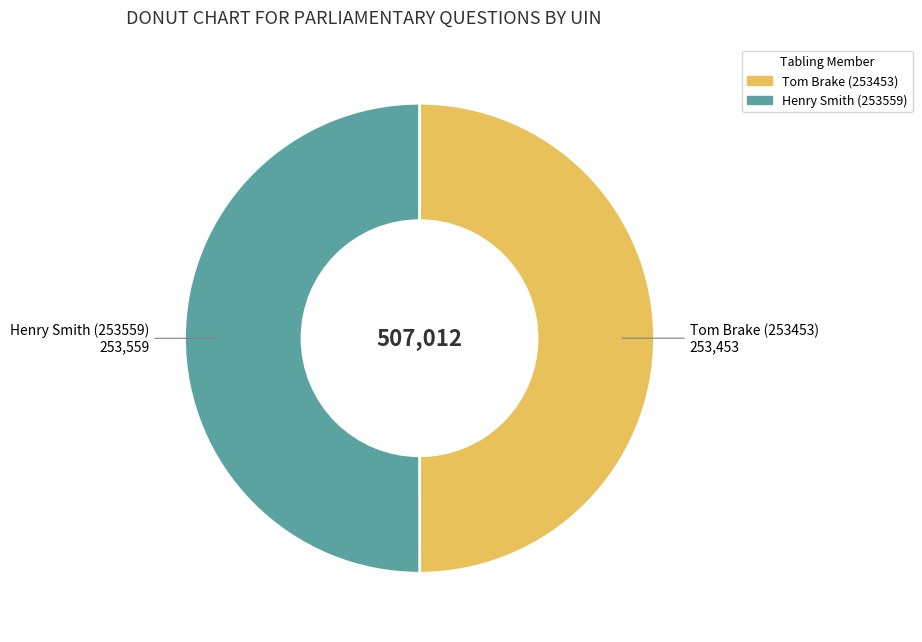

Count the number of slices in the pie.

2